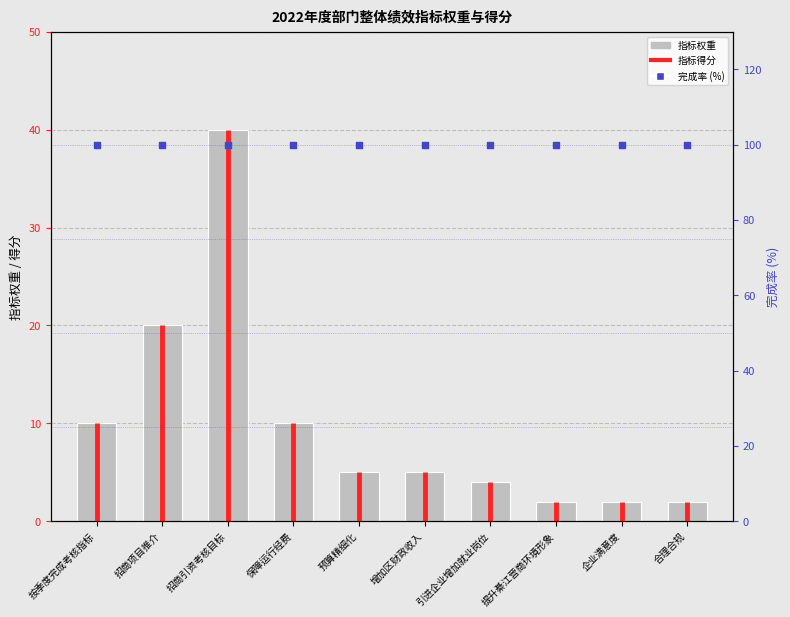

What is the change in value from 保障运行经费 to 预算精细化?

-5